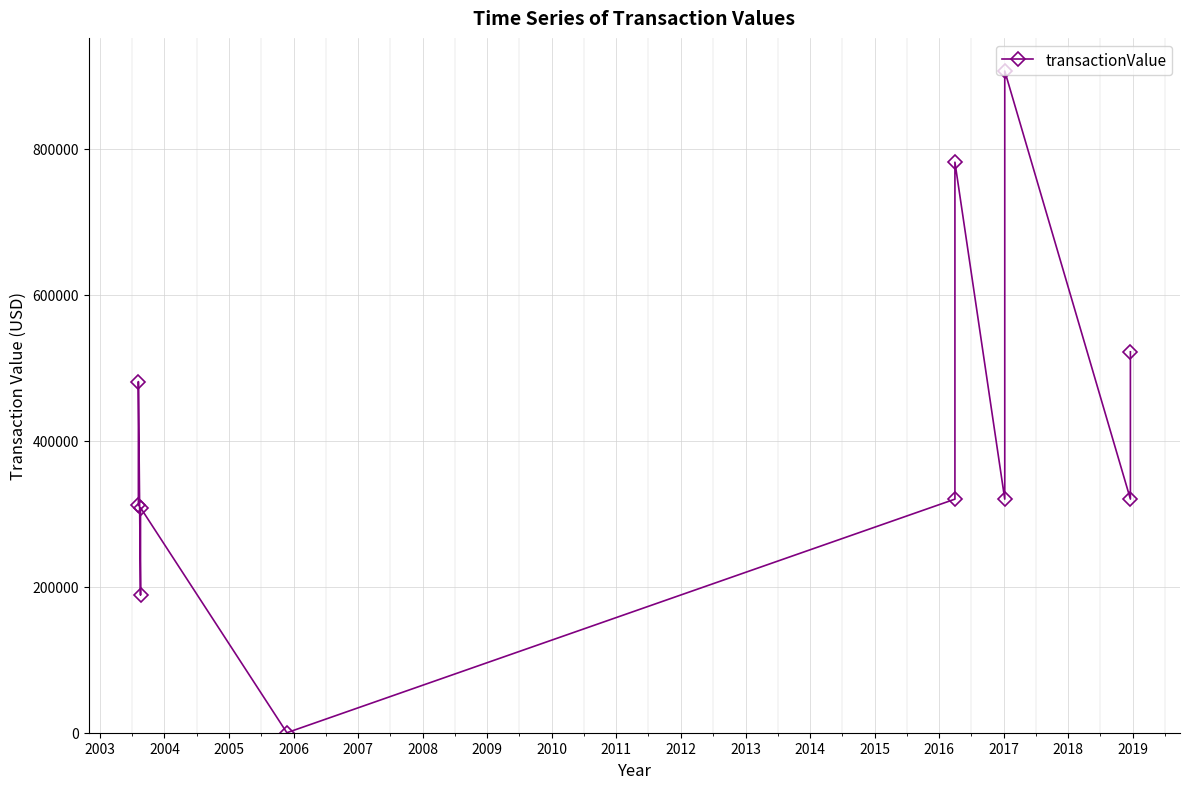

Approximately how many times larger is the value at 2009 compared to 2013?

1.5